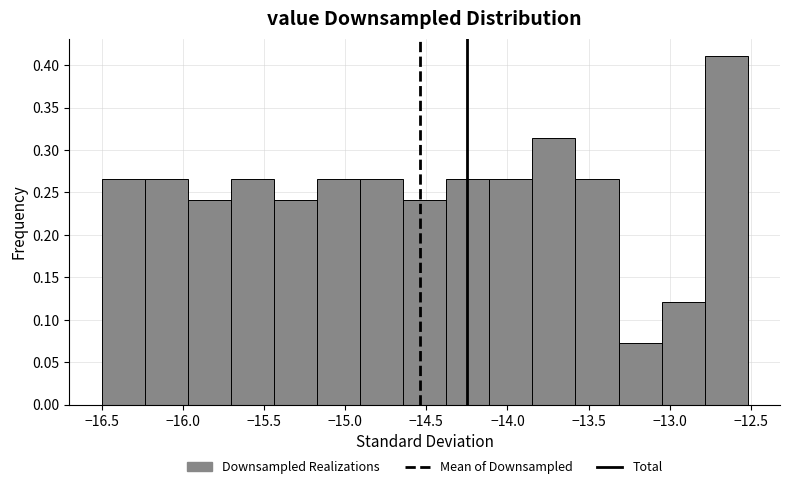

How tall is the bar that spans -14.90 to -14.65 on the x-axis? Neither the bar edges nor the heights are printed on the chart, so give them approximately, as read against the axes.

0.265